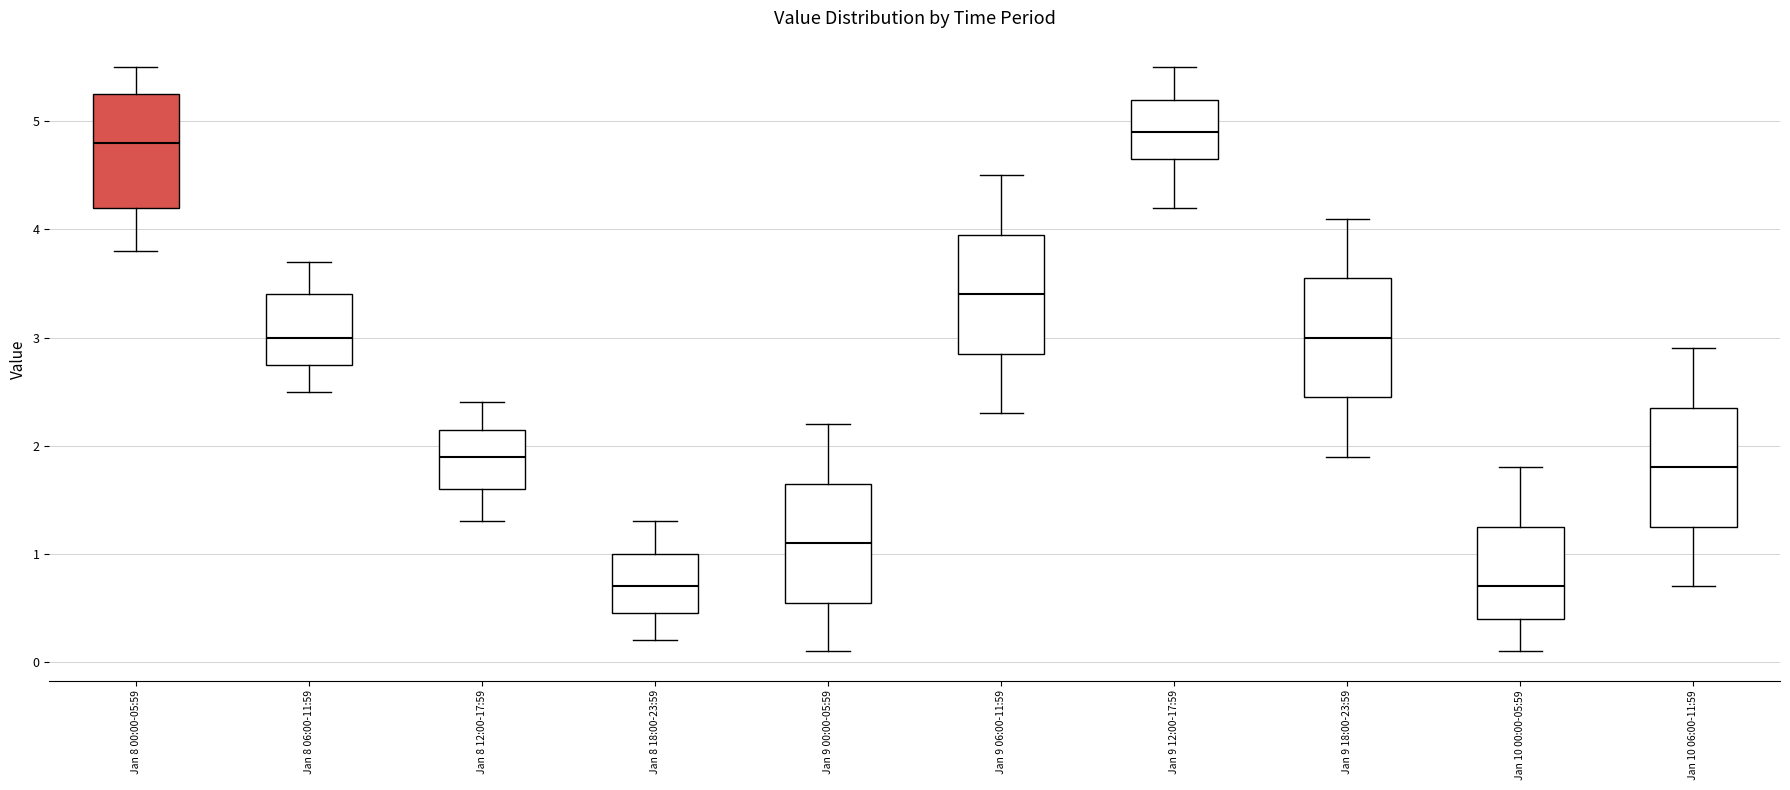

Where does the upper whisker of the box for Jan 8 06:00-11:59 end on the y-axis? The values are not printed on the chart, so give them approximately, as read against the axis.

3.7